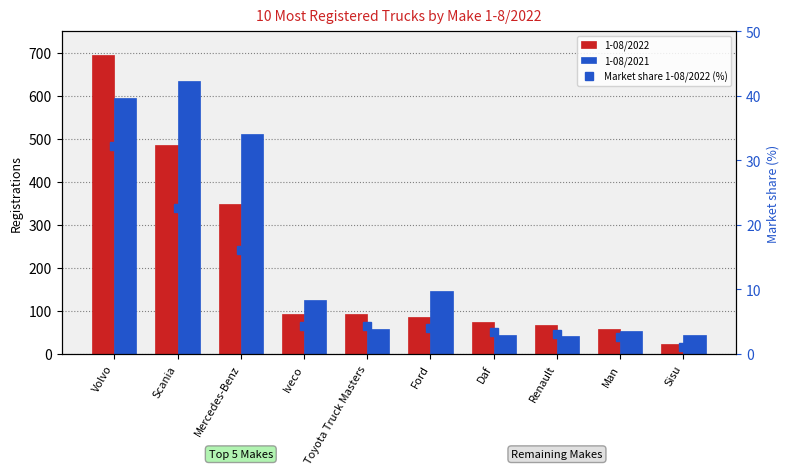

Is the value of Market share 1-08/2022 (%) at Scania greater than the value of 1-08/2021 at Daf?

No